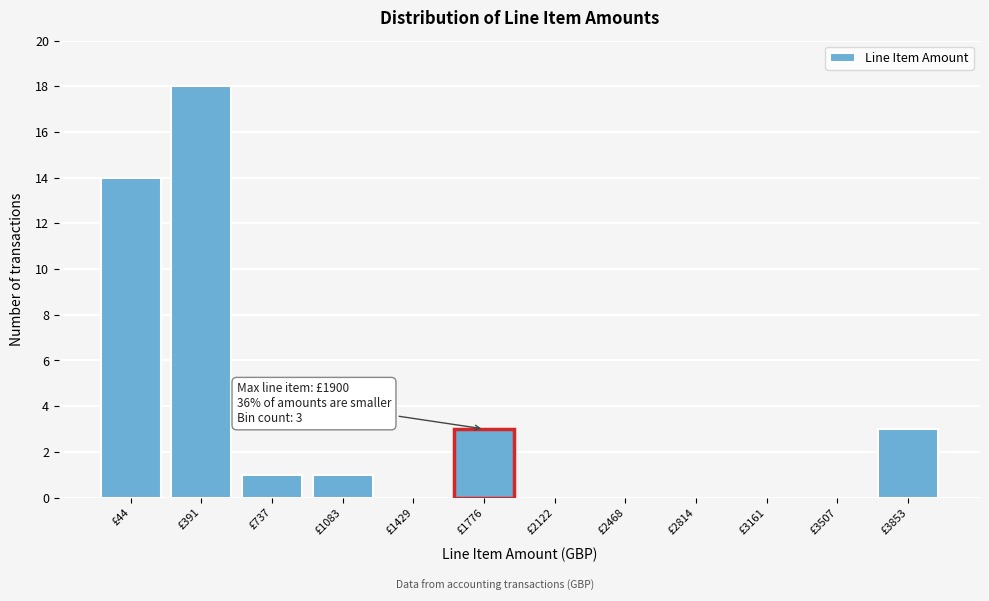

Reading left to right, what are all the values shown in this chart?

£44=14	£391=18	£737=1	£1083=1	£1429=0	£1776=3	£2122=0	£2468=0	£2814=0	£3161=0	£3507=0	£3853=3